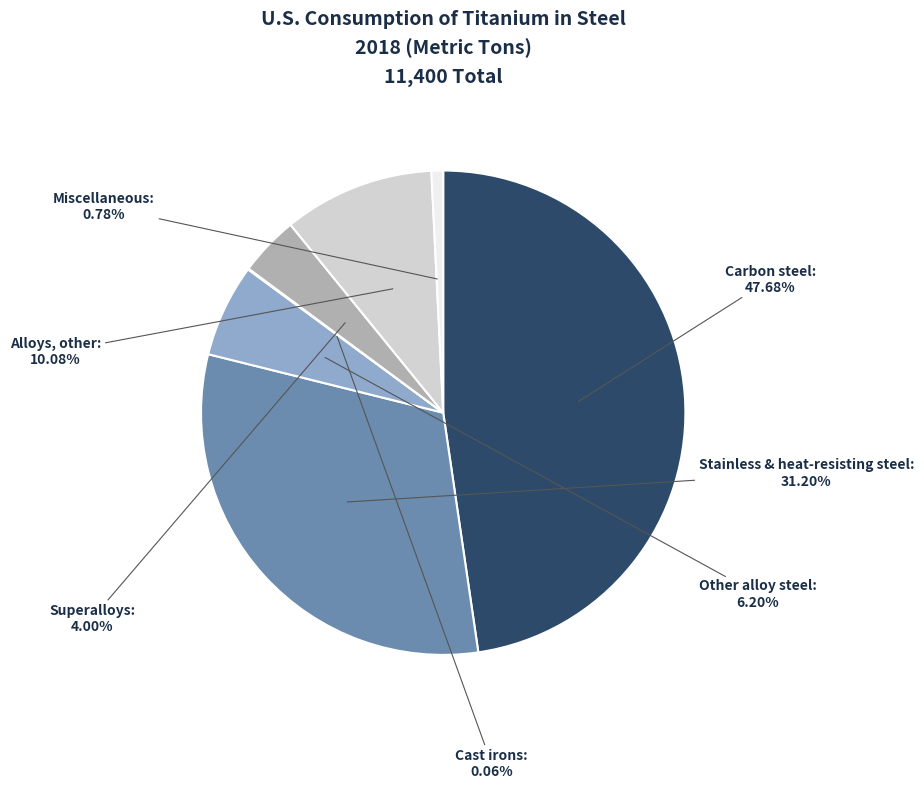

Is there a majority slice in this chart?

No